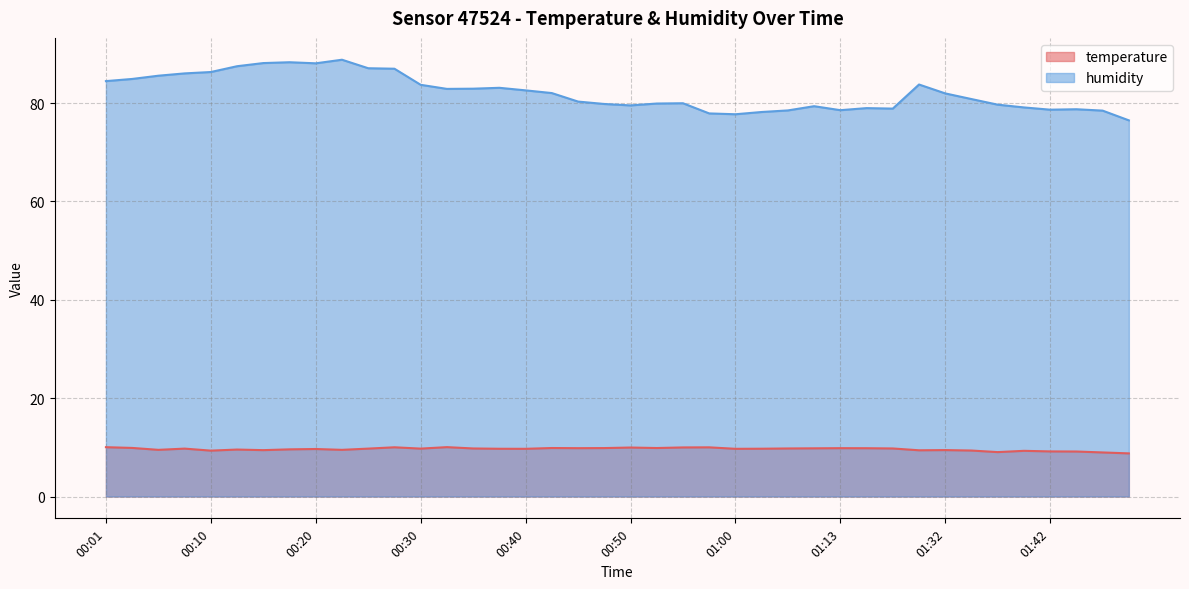

True or false: temperature has a value of 9.8 at 01:05.

True